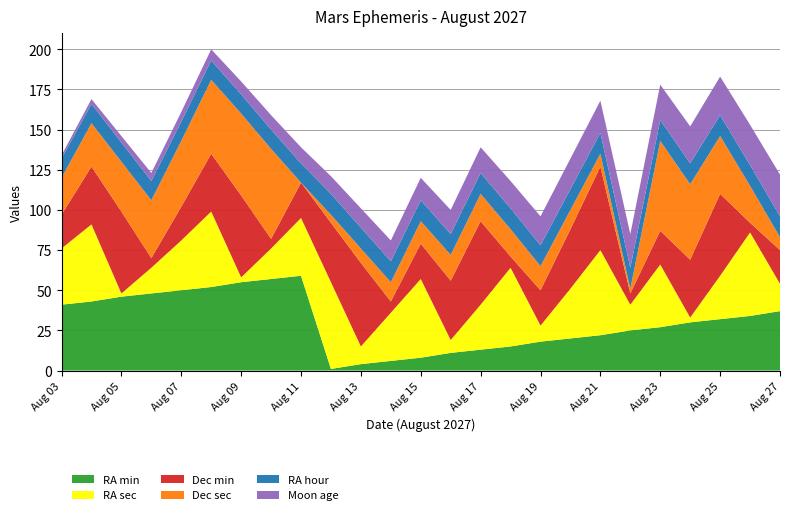

Reading left to right, transcribe all the data shown in this chart.

RA min: Aug 03=41	Aug 04=43	Aug 05=46	Aug 06=48	Aug 07=50	Aug 08=52	Aug 09=55	Aug 10=57	Aug 11=59	Aug 12=1	Aug 13=4	Aug 14=6	Aug 15=8	Aug 16=11	Aug 17=13	Aug 18=15	Aug 19=18	Aug 20=20	Aug 21=22	Aug 22=25	Aug 23=27	Aug 24=30	Aug 25=32	Aug 26=34	Aug 27=37
RA sec: Aug 03=35	Aug 04=48	Aug 05=2	Aug 06=16	Aug 07=31	Aug 08=47	Aug 09=3	Aug 10=19	Aug 11=36	Aug 12=54	Aug 13=11	Aug 14=30	Aug 15=49	Aug 16=8	Aug 17=28	Aug 18=49	Aug 19=10	Aug 20=31	Aug 21=53	Aug 22=16	Aug 23=39	Aug 24=3	Aug 25=27	Aug 26=52	Aug 27=17
Dec min: Aug 03=21	Aug 04=36	Aug 05=51	Aug 06=6	Aug 07=21	Aug 08=36	Aug 09=51	Aug 10=6	Aug 11=22	Aug 12=37	Aug 13=52	Aug 14=7	Aug 15=22	Aug 16=37	Aug 17=52	Aug 18=7	Aug 19=22	Aug 20=37	Aug 21=52	Aug 22=7	Aug 23=21	Aug 24=36	Aug 25=51	Aug 26=6	Aug 27=21
Dec sec: Aug 03=23	Aug 04=27	Aug 05=31	Aug 06=36	Aug 07=41	Aug 08=46	Aug 09=51	Aug 10=56	Aug 11=0	Aug 12=5	Aug 13=9	Aug 14=12	Aug 15=14	Aug 16=16	Aug 17=17	Aug 18=17	Aug 19=15	Aug 20=12	Aug 21=8	Aug 22=3	Aug 23=56	Aug 24=47	Aug 25=36	Aug 26=23	Aug 27=8
RA hour: Aug 03=12	Aug 04=12	Aug 05=12	Aug 06=12	Aug 07=12	Aug 08=12	Aug 09=12	Aug 10=12	Aug 11=12	Aug 12=13	Aug 13=13	Aug 14=13	Aug 15=13	Aug 16=13	Aug 17=13	Aug 18=13	Aug 19=13	Aug 20=13	Aug 21=13	Aug 22=13	Aug 23=13	Aug 24=13	Aug 25=13	Aug 26=13	Aug 27=13
Moon age: Aug 03=2	Aug 04=3	Aug 05=4	Aug 06=5	Aug 07=6	Aug 08=7	Aug 09=8	Aug 10=9	Aug 11=10	Aug 12=11	Aug 13=12	Aug 14=13	Aug 15=14	Aug 16=15	Aug 17=16	Aug 18=17	Aug 19=18	Aug 20=19	Aug 21=20	Aug 22=21	Aug 23=22	Aug 24=23	Aug 25=24	Aug 26=25	Aug 27=26